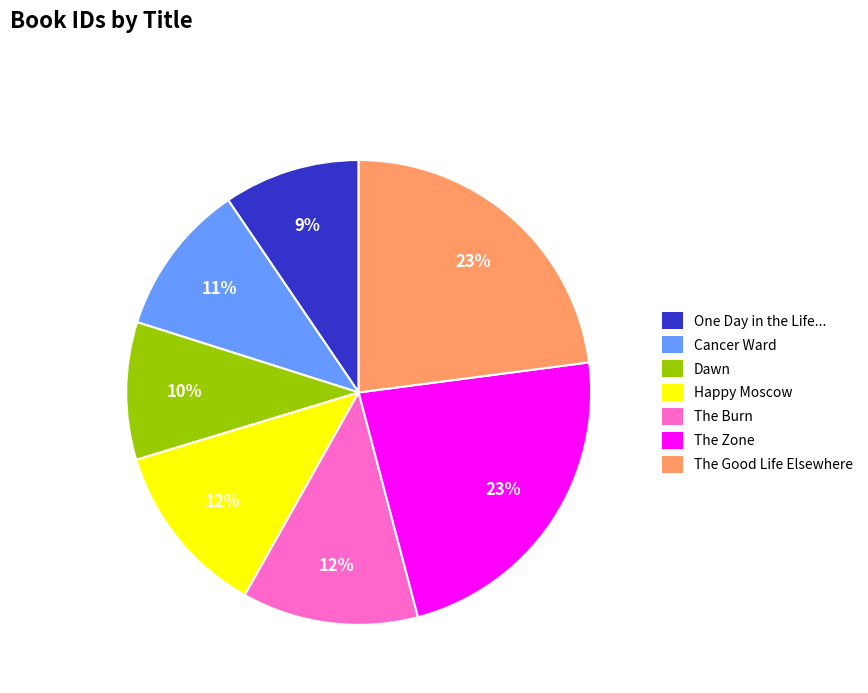

To the nearest percent, what percentage of the pie is The Zone?

23%